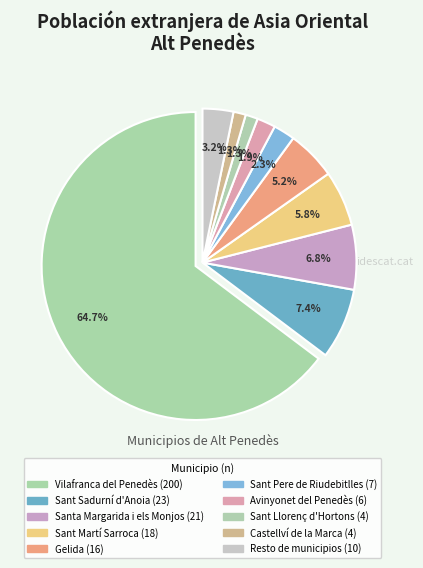

Count the number of slices in the pie.

10